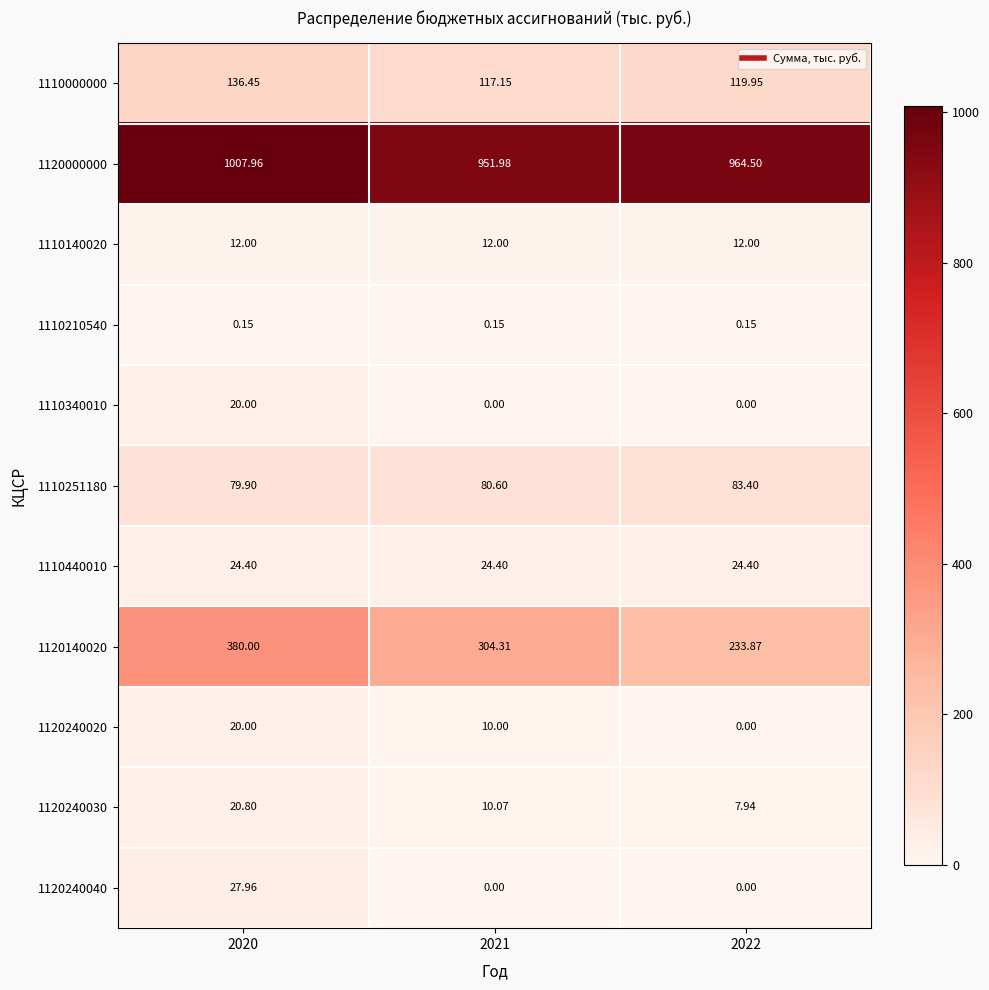

Is the value of 1110440010 at 2022 greater than the value of 1120240030 at 2020?

Yes